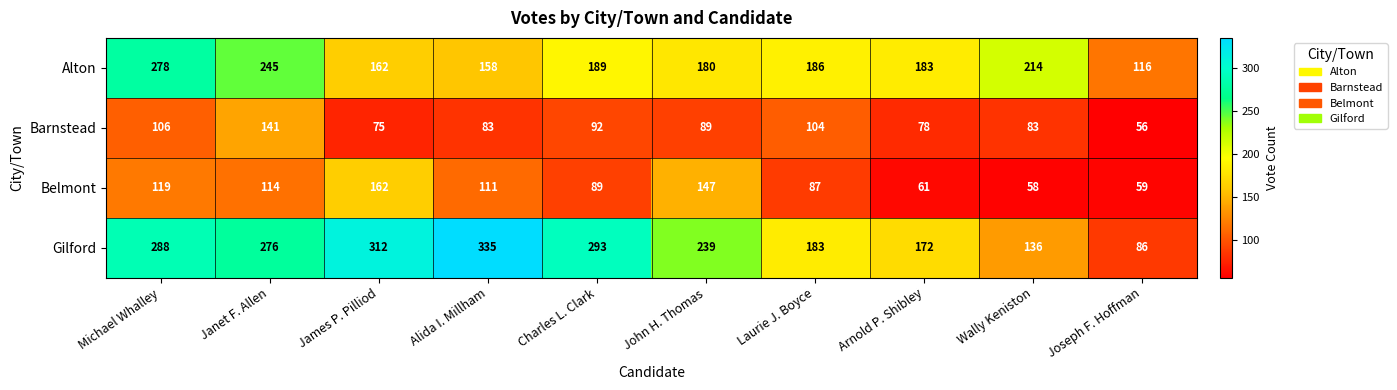

What is the average value of the Gilford series?

232